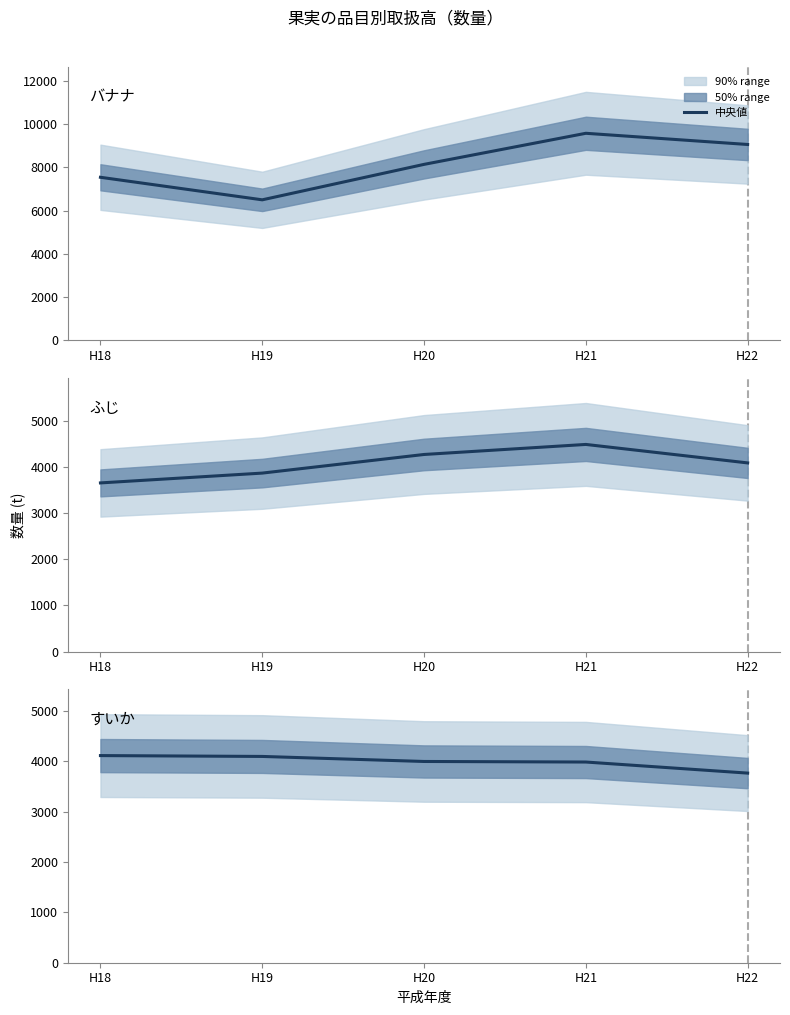

Which series has the largest range (max minus min)?

バナナ